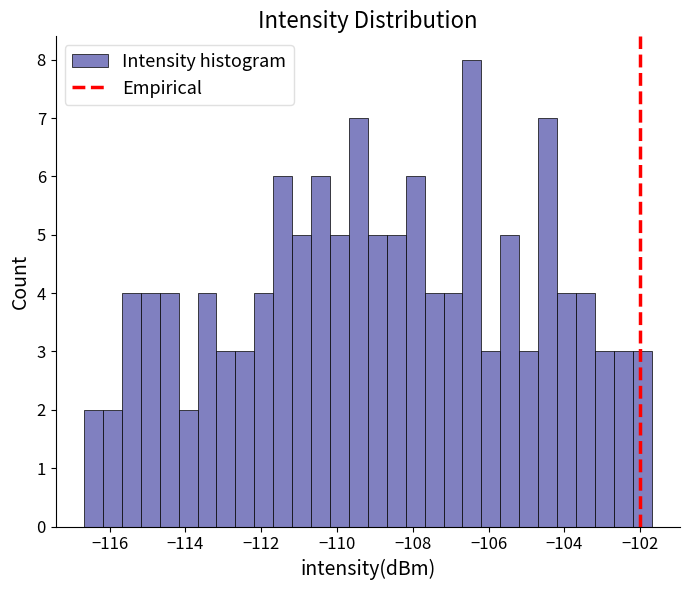

Around what value on the x-axis is the tallest bar? Give the approximate position of its centre, as read against the axis.

-106.4